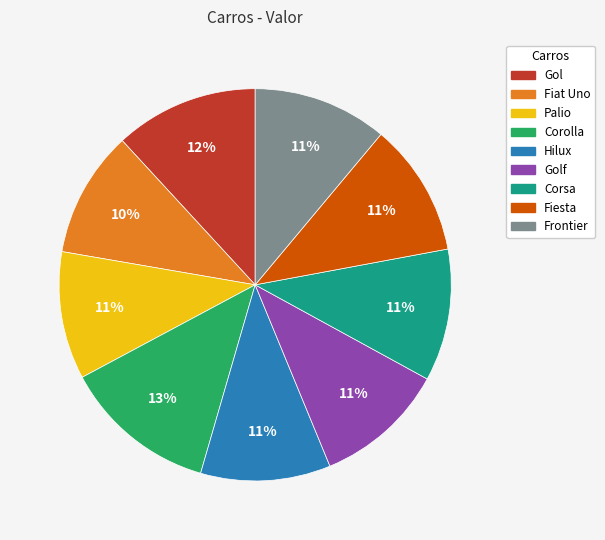

Is there any slice that represents more than half of the pie?

No